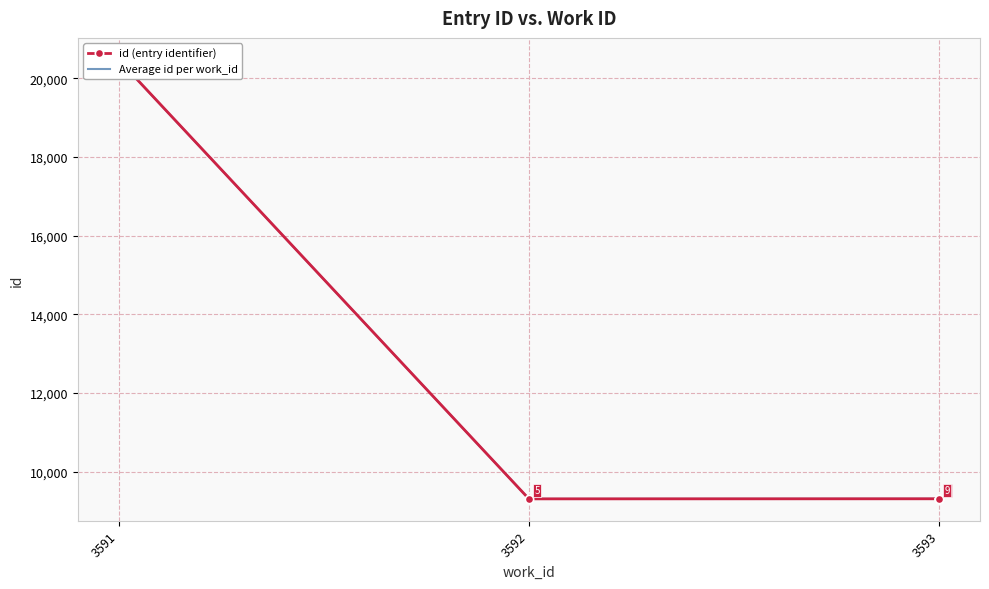

What is the value of the 2nd point from the left?

9308